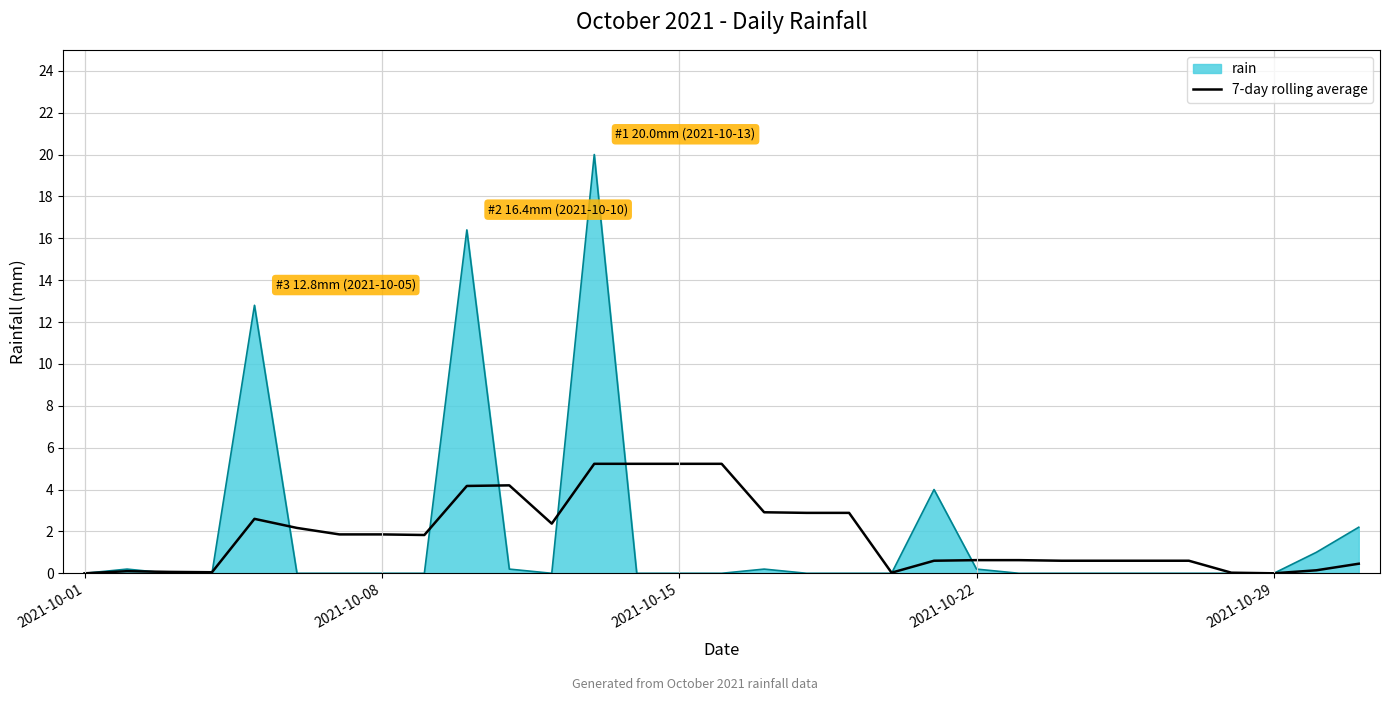

Which series has the widest spread of values?

rain